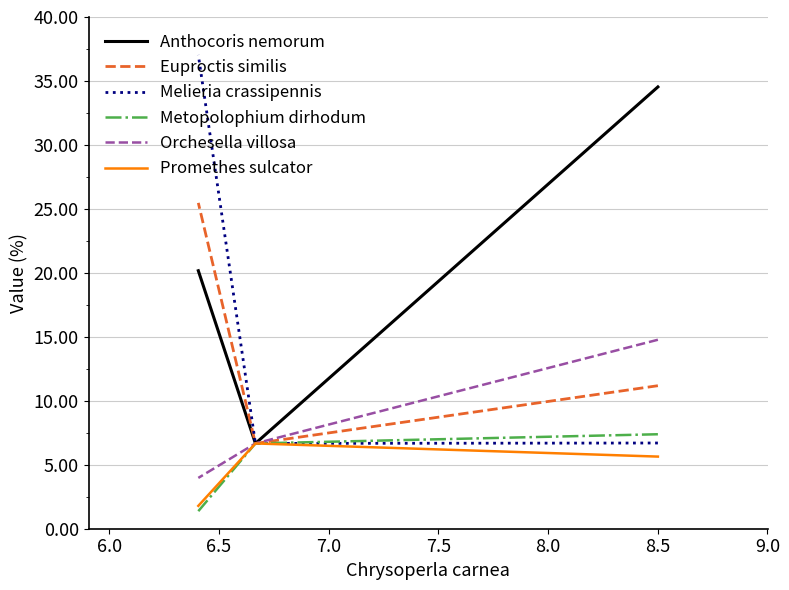

What is the difference between the maximum and minimum values in the Metopolophium dirhodum series?

6.0